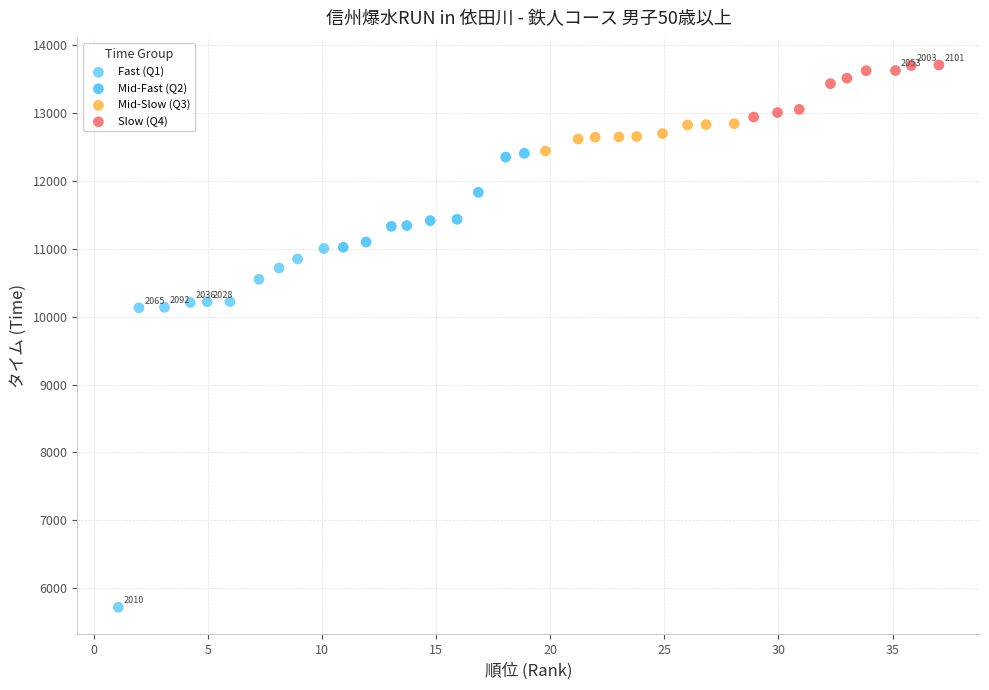

Which series has the widest spread of Y values?

Fast (Q1)